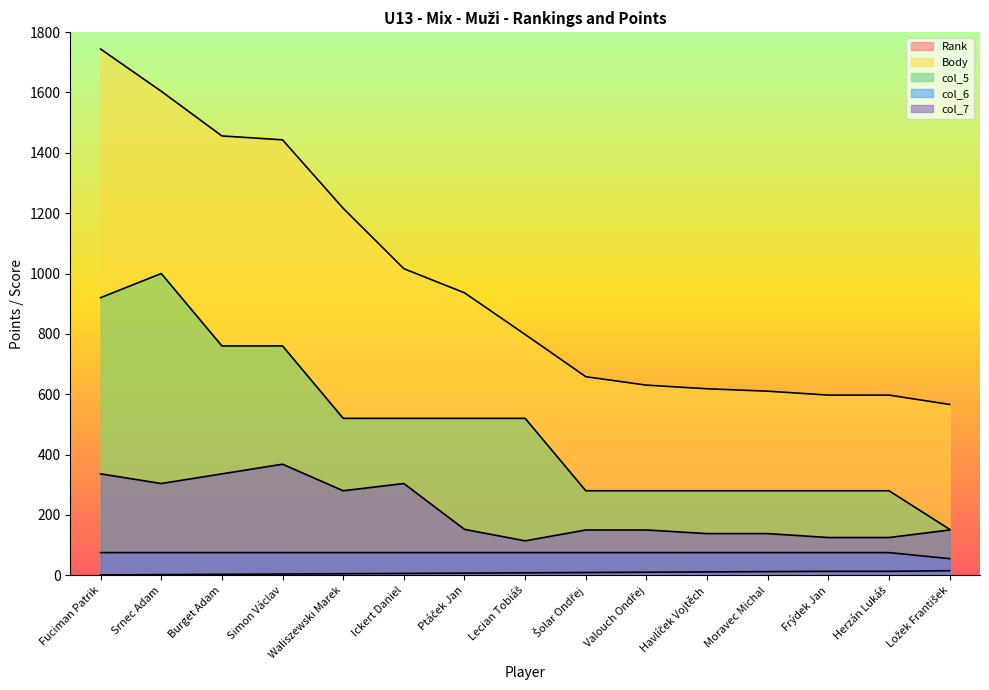

List the labels in order of Rank value, largest first.

Ložek František, Frýdek Jan, Herzán Lukáš, Moravec Michal, Havlíček Vojtěch, Valouch Ondřej, Šolar Ondřej, Lecian Tobiáš, Ptáček Jan, Ickert Daniel, Waliszewski Marek, Simon Václav, Burget Adam, Srnec Adam, Fuciman Patrik